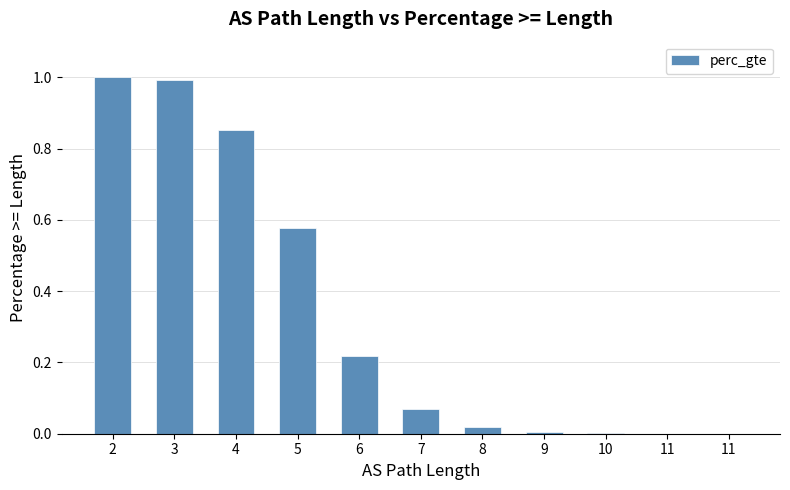

Which label corresponds to the largest value in the chart?

2